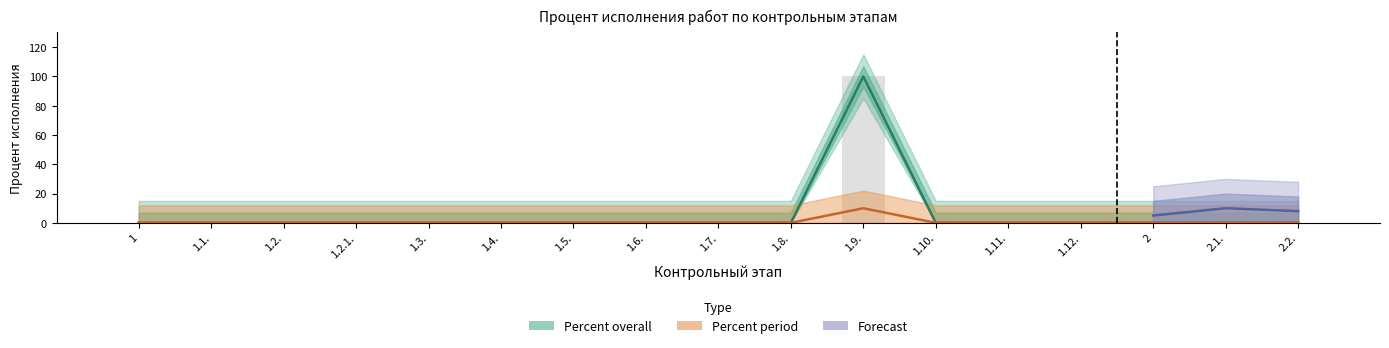

List the labels in order of value, smallest first.

1, 1.1., 1.2., 1.2.1., 1.3., 1.4., 1.5., 1.6., 1.7., 1.8., 1.10., 1.11., 1.12., 2, 2.1., 2.2., 1.9.